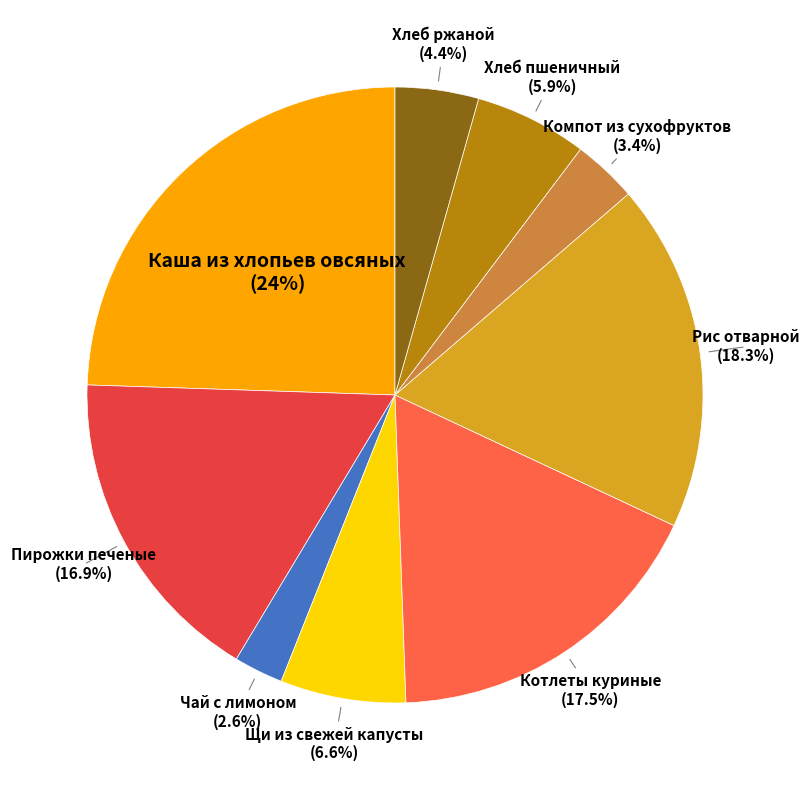

Is there a majority slice in this chart?

No